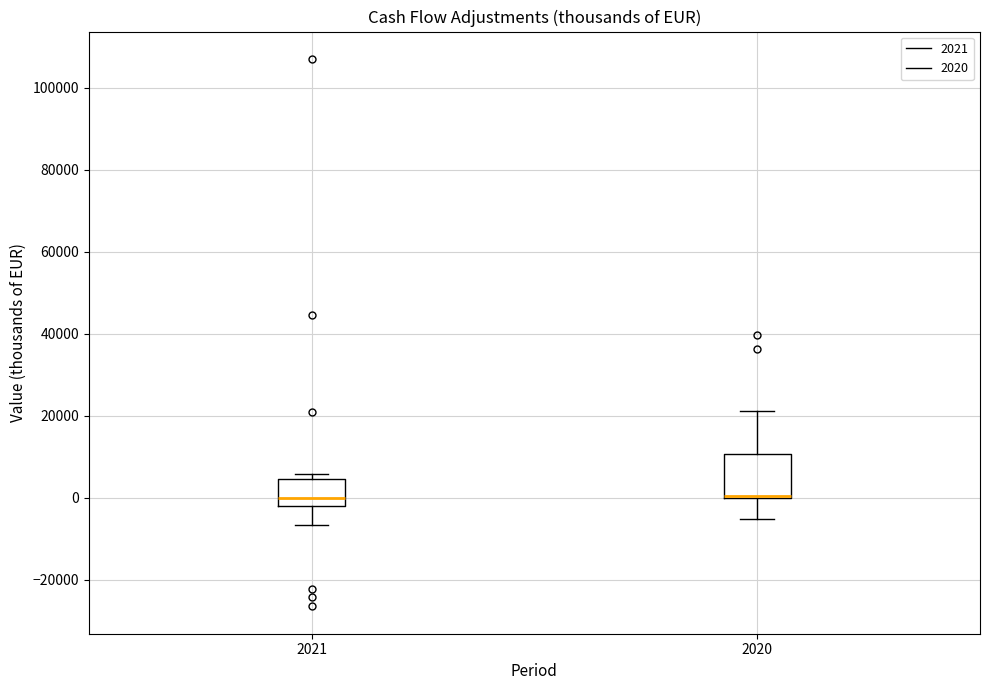

Reading left to right, read every box against the y-axis: the position of its median line, the range the box covers, and the ends of its whiskers. The values are not printed on the chart, so give them approximately, as read against the axis.

2021: median 0, box -2000 to 4000, whiskers -6000 to 6000
2020: median 0 (drawn on the box's lower edge), box 0 to 10000, whiskers -6000 to 22000